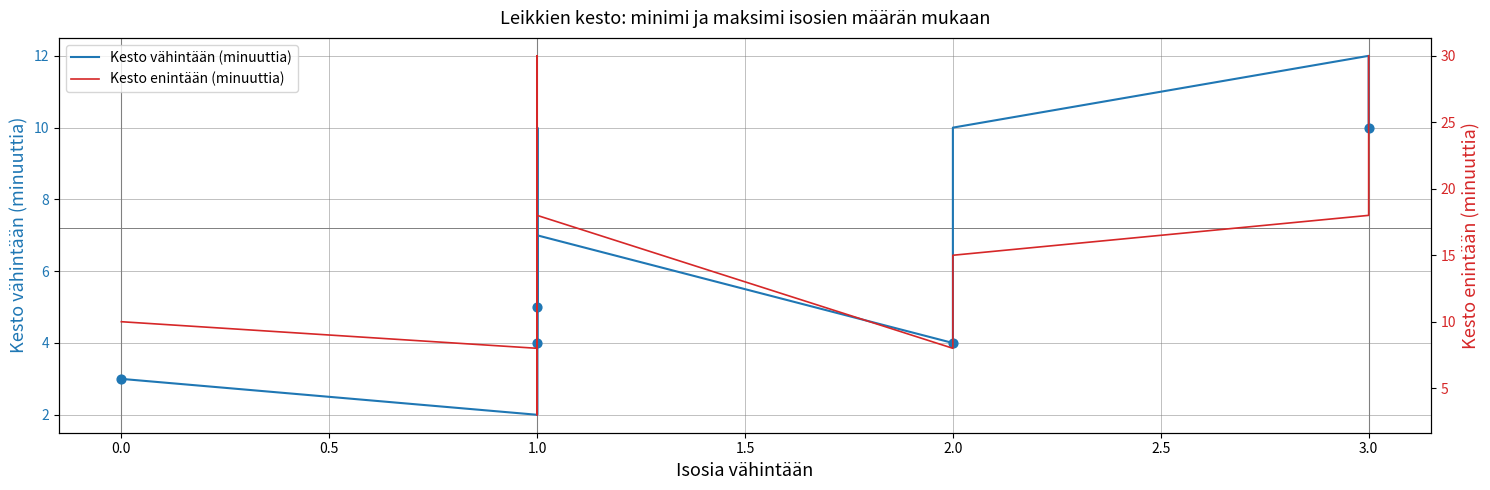

What are all the series names shown in the legend?

Kesto vähintään (minuuttia), Kesto enintään (minuuttia)